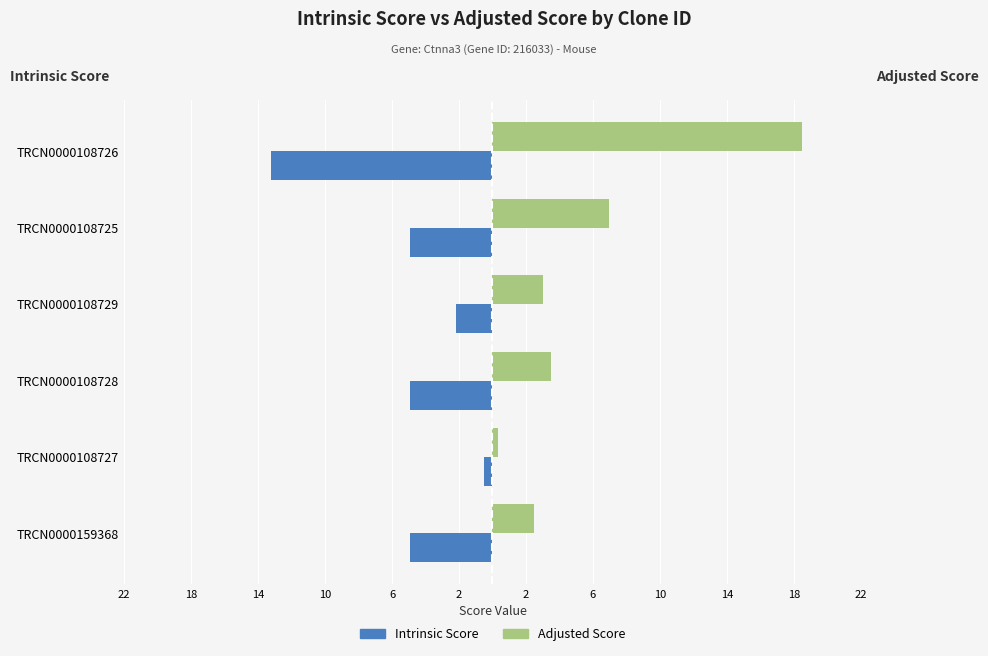

At how many categories does at least one series exceed -10?

6